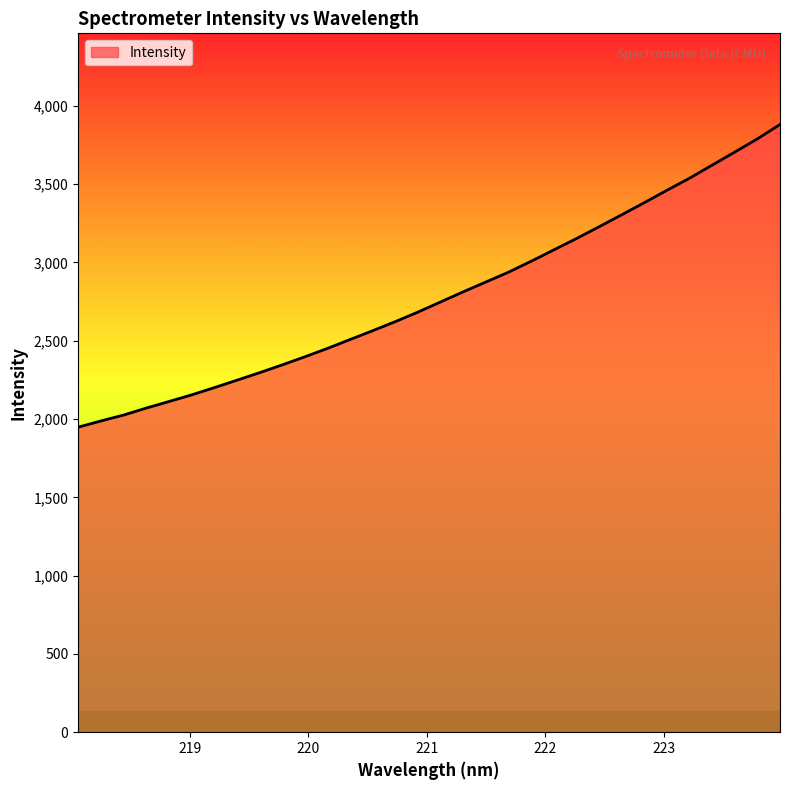

What is the difference between the maximum and minimum values?

1932.9